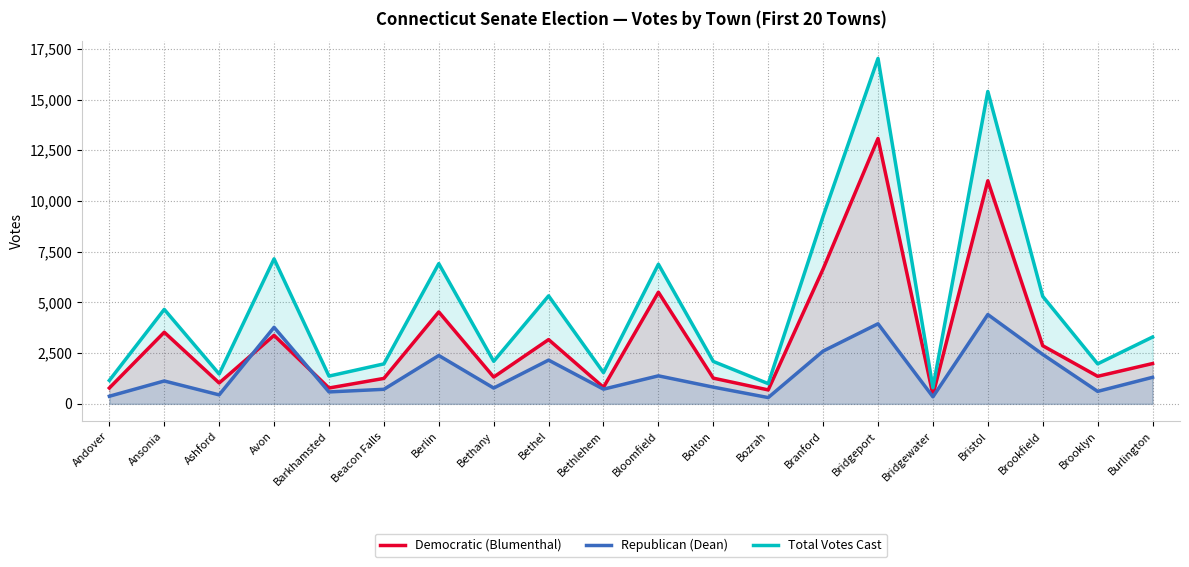

At how many categories does at least one series exceed 1238?

17